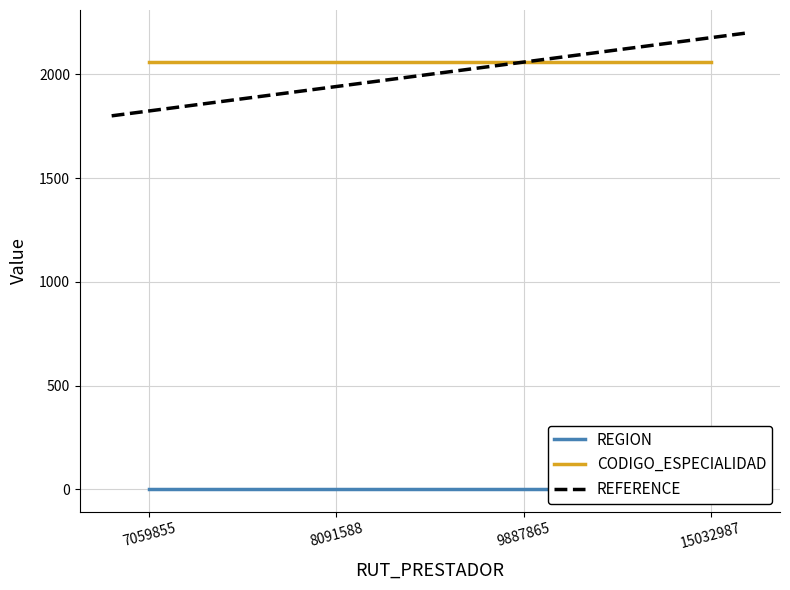

At which label does REGION reach its minimum?

7059855